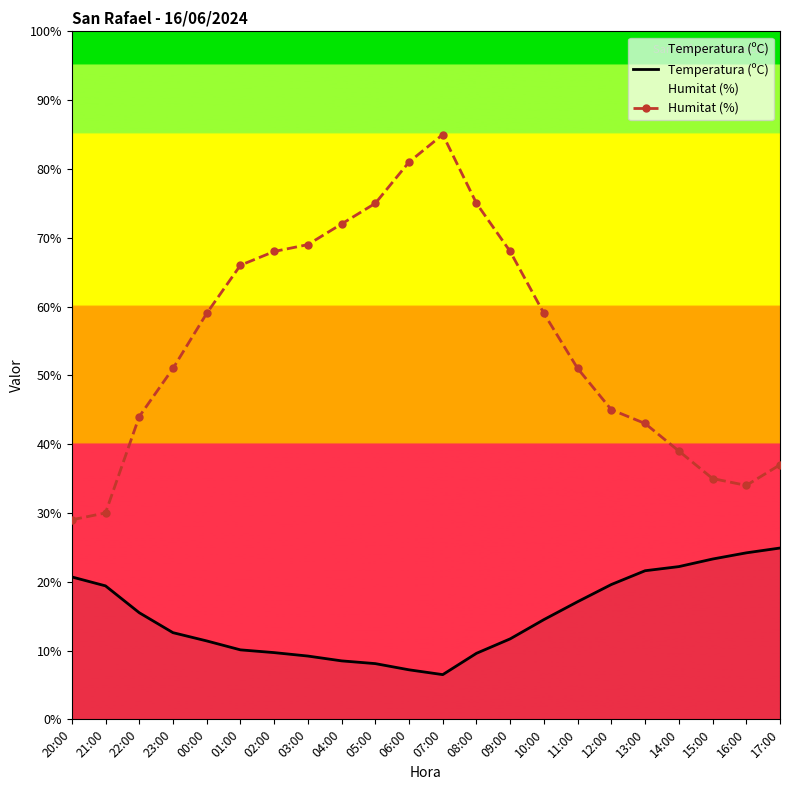

What is the value of the Temperatura (ºC) point at the 10th from the left?

8.1